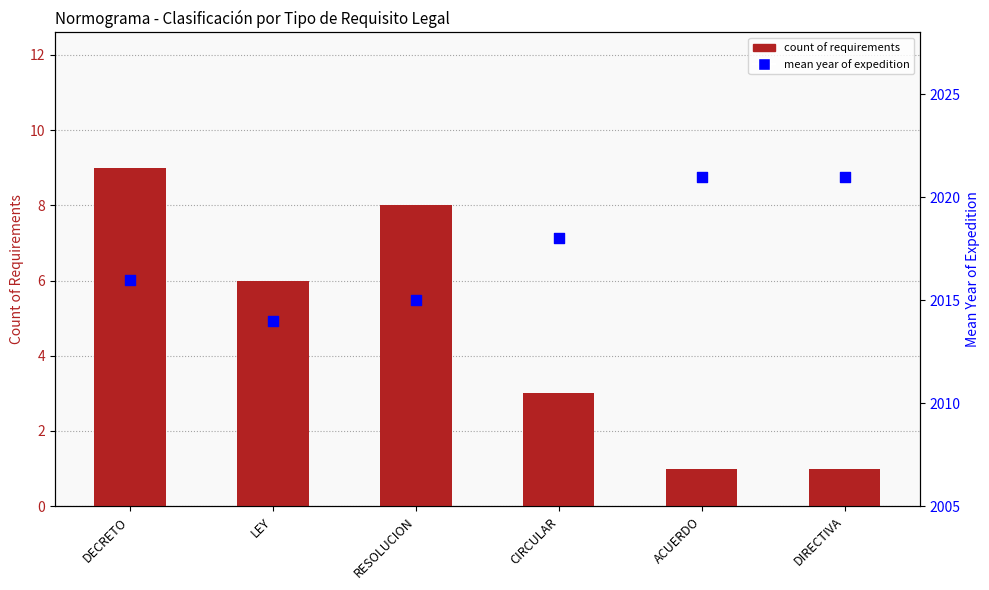

Which series contains the highest Y value?

mean year of expedition